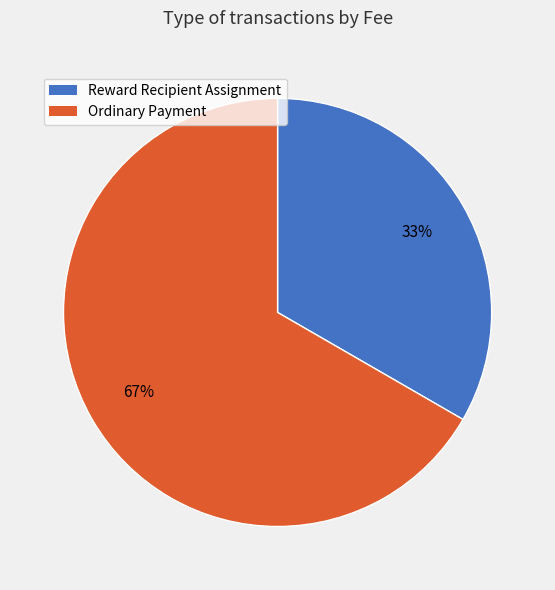

To the nearest percent, what is the average slice percentage?

50%